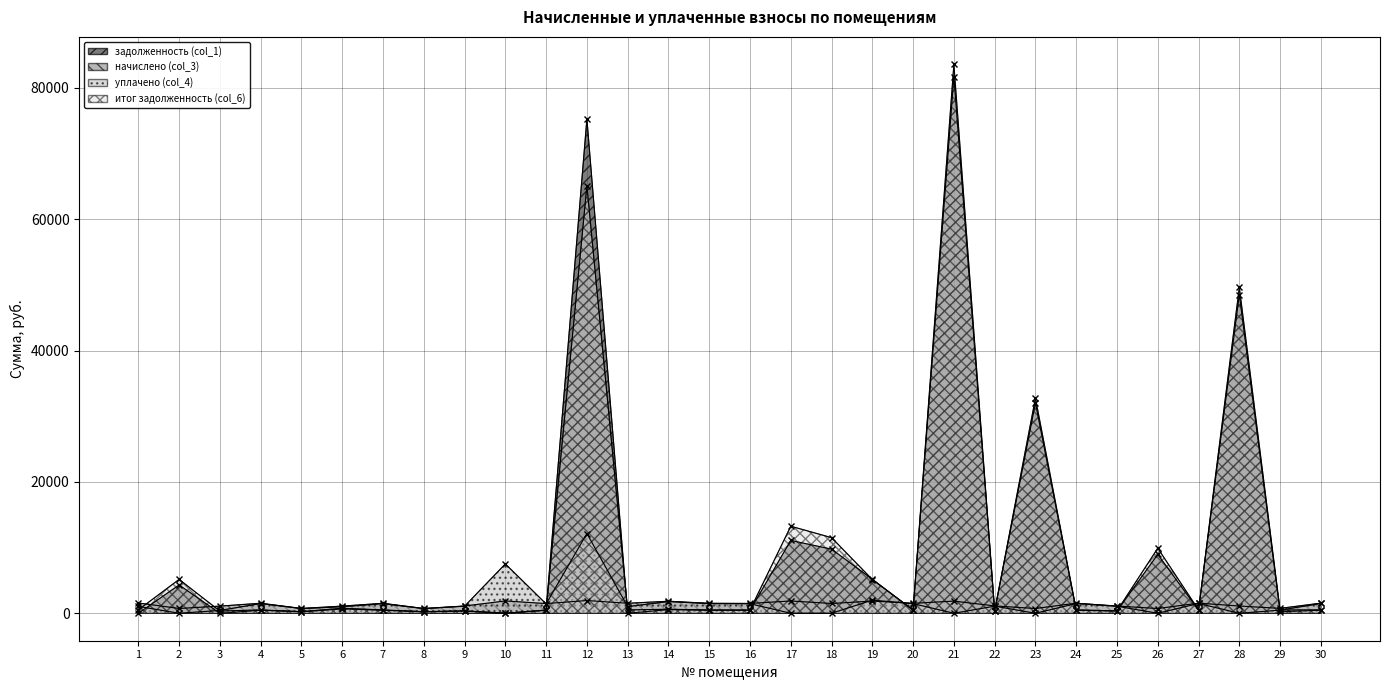

At which category is the sum across all series the highest?

21